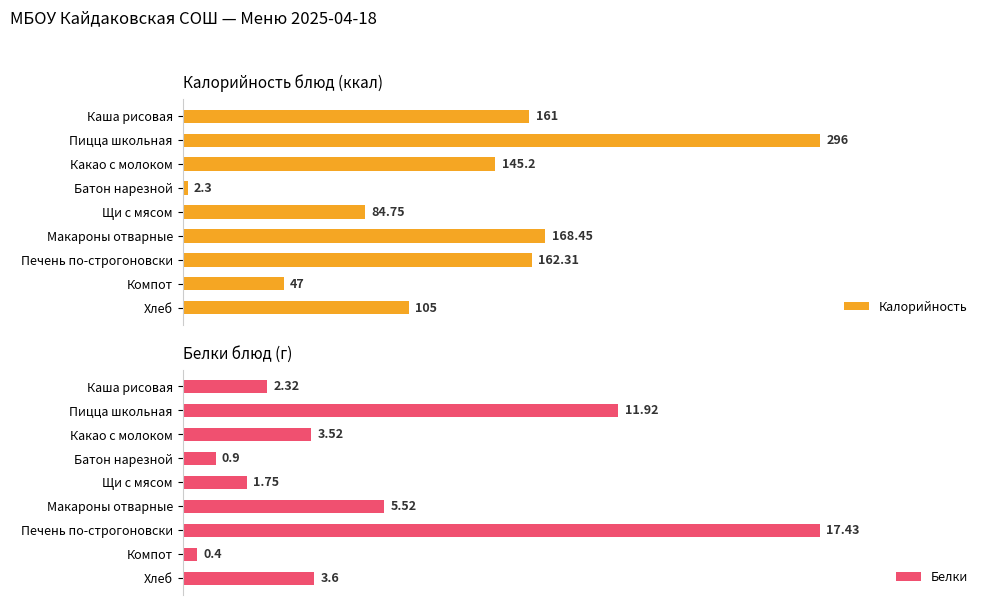

What is the highest value of the Белки series?

17.4